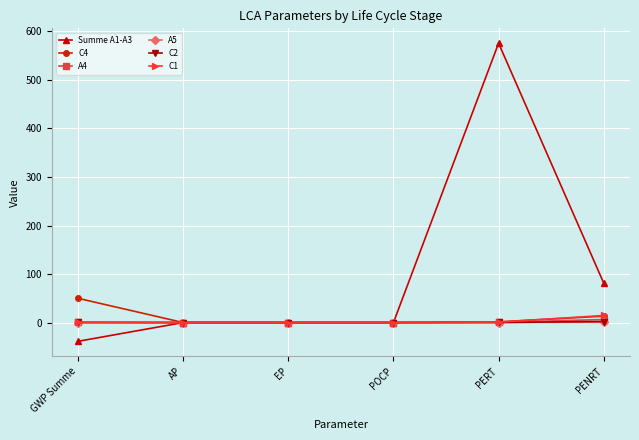

How many distinct data groups are displayed?

6